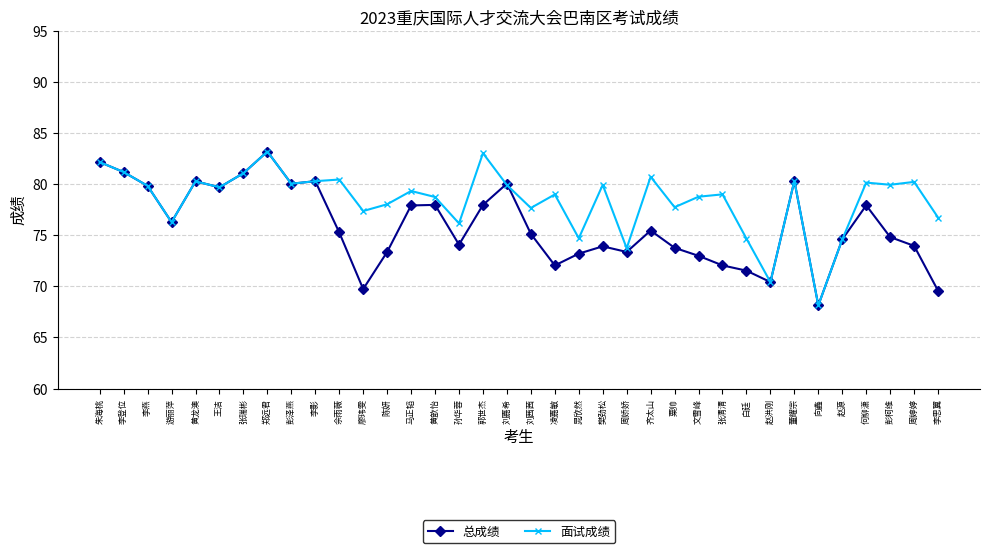

What is the spread (max minus min) of values at 周婷婷?

6.3